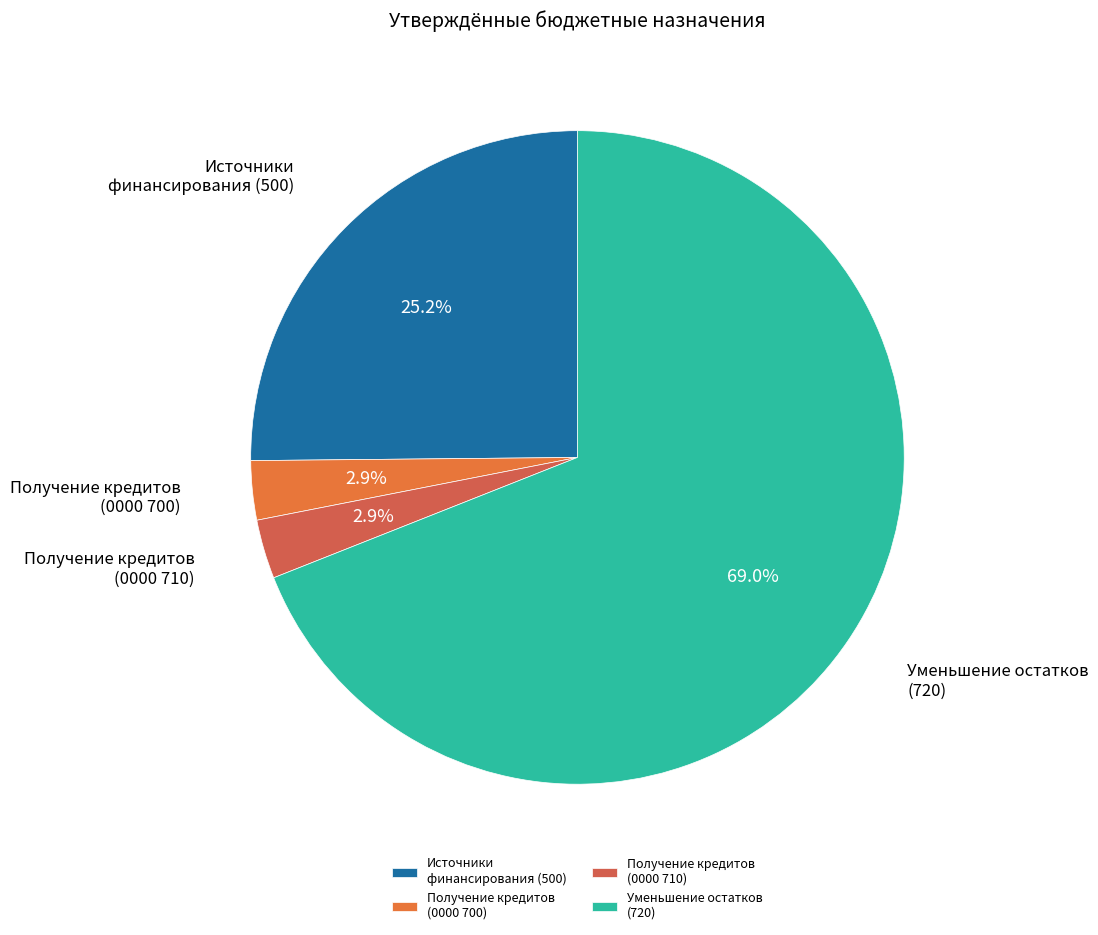

Between Уменьшение остатков (720) and Источники финансирования (500), which is larger?

Уменьшение остатков (720)